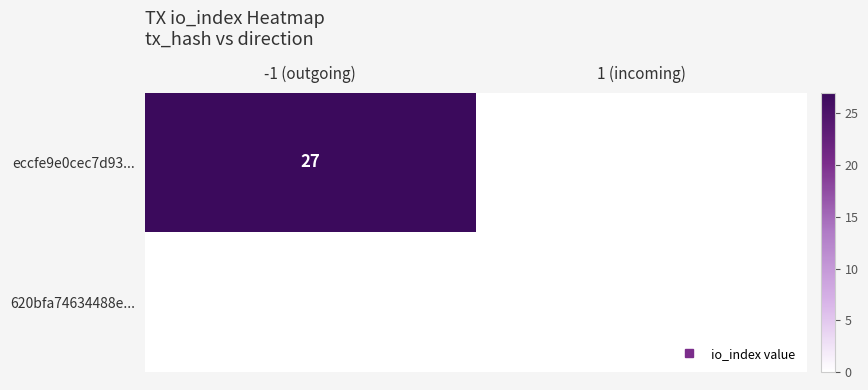

Is it true that eccfe9e0cec7d93... equals 27 at -1 (outgoing)?

True